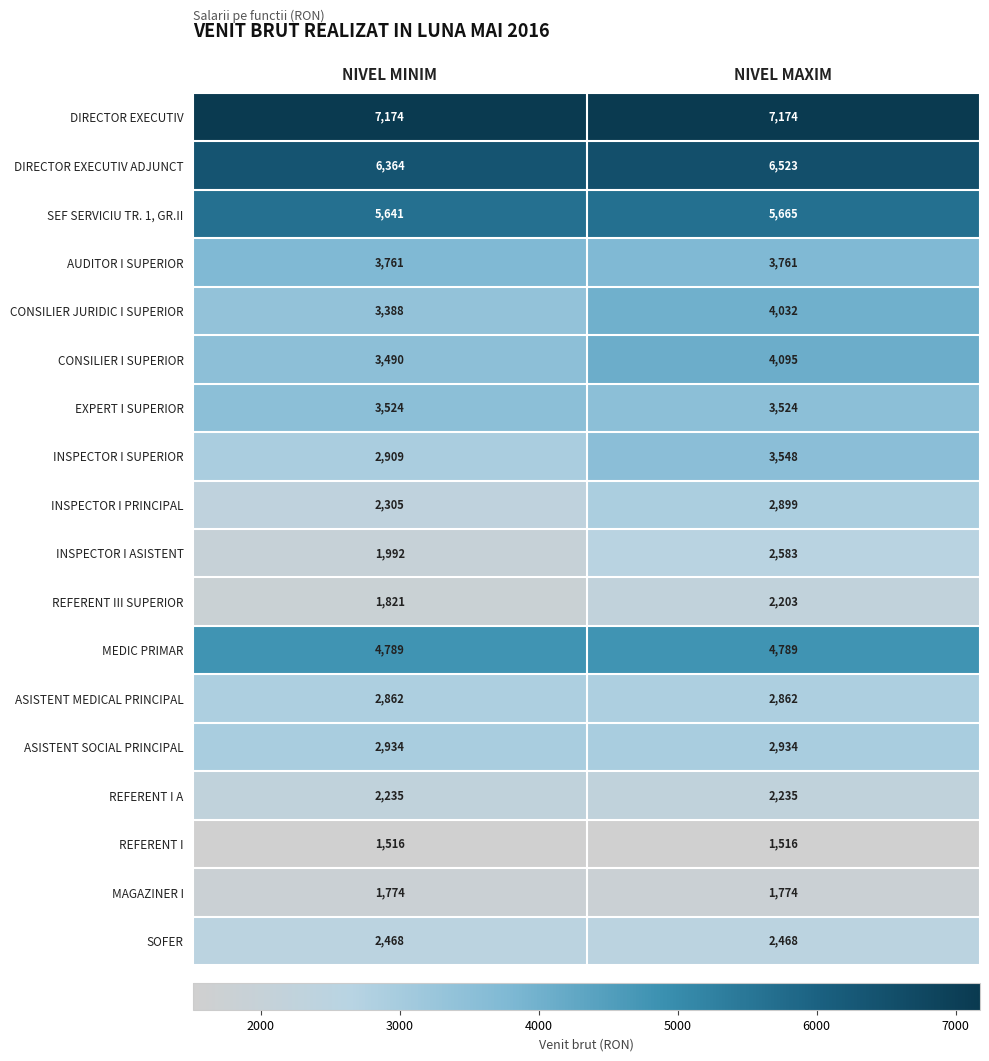

What is the difference between the highest and lowest values at NIVEL MAXIM?

5658